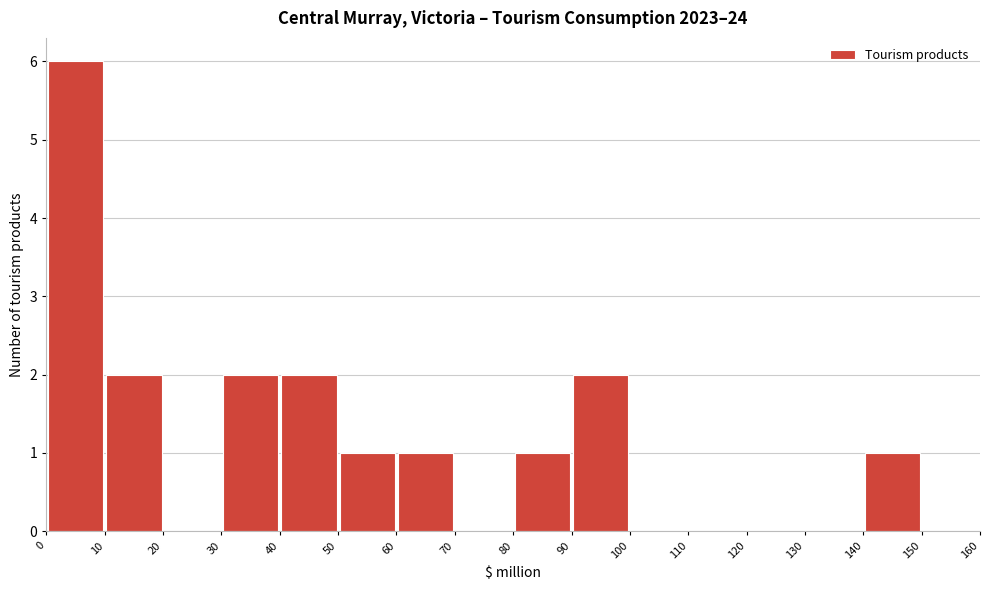

Reading left to right, list every bar in this chart as the range it spans on the x-axis followed by its height. The values are not printed on the chart, so give them approximately, as read against the axis.

0 to 10: 6
10 to 20: 2
20 to 30: 0
30 to 40: 2
40 to 50: 2
50 to 60: 1
60 to 70: 1
70 to 80: 0
80 to 90: 1
90 to 100: 2
100 to 110: 0
110 to 120: 0
120 to 130: 0
130 to 140: 0
140 to 150: 1
150 to 160: 0